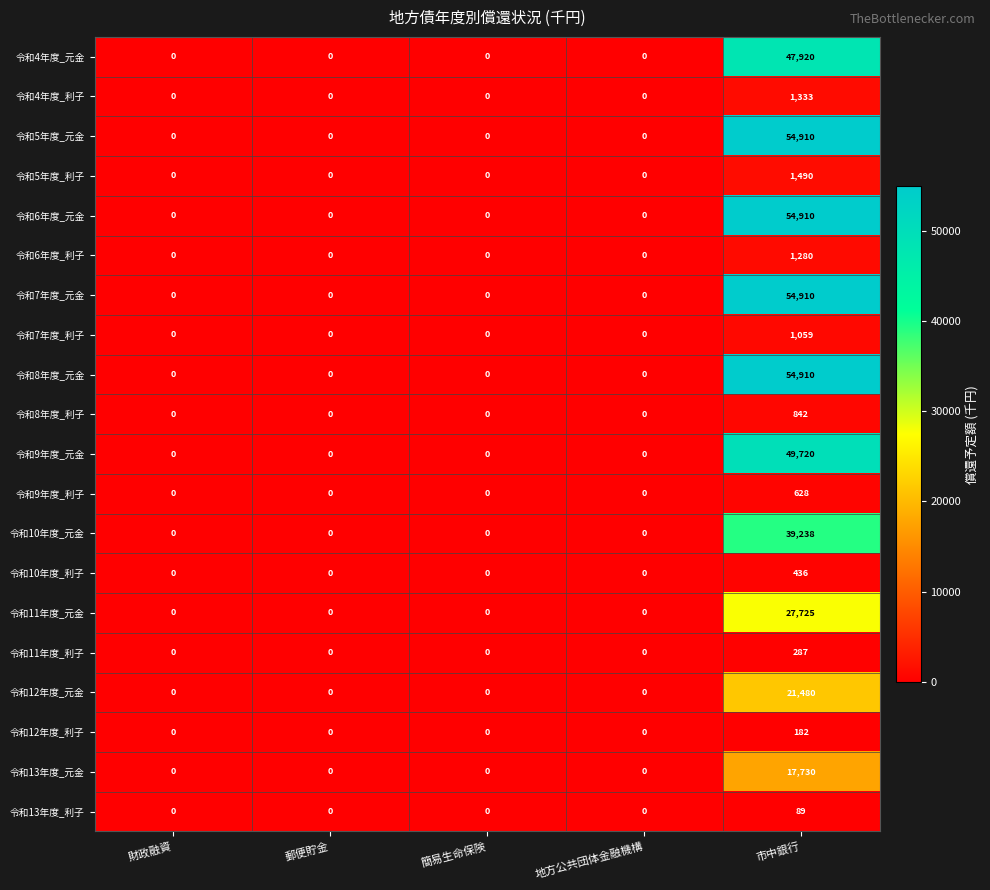

How many distinct data groups are displayed?

20